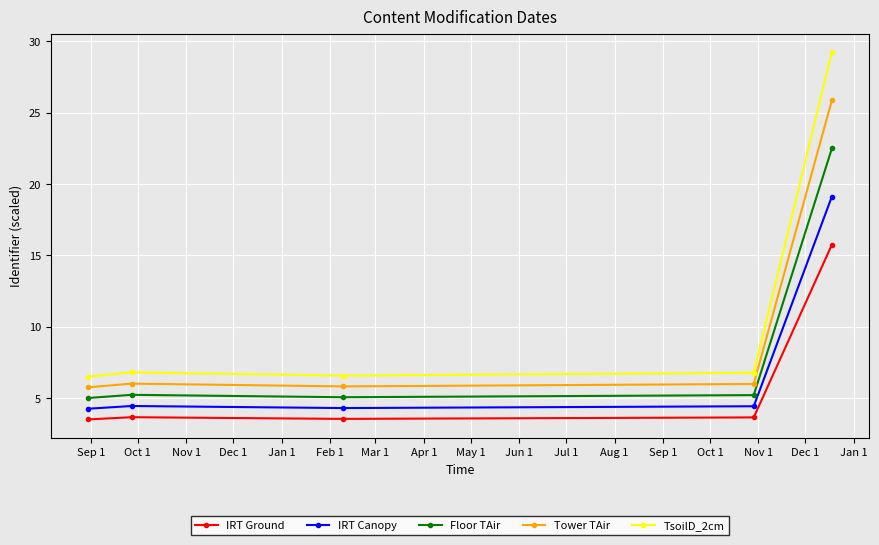

What is the highest value of the IRT Ground series?

15.8